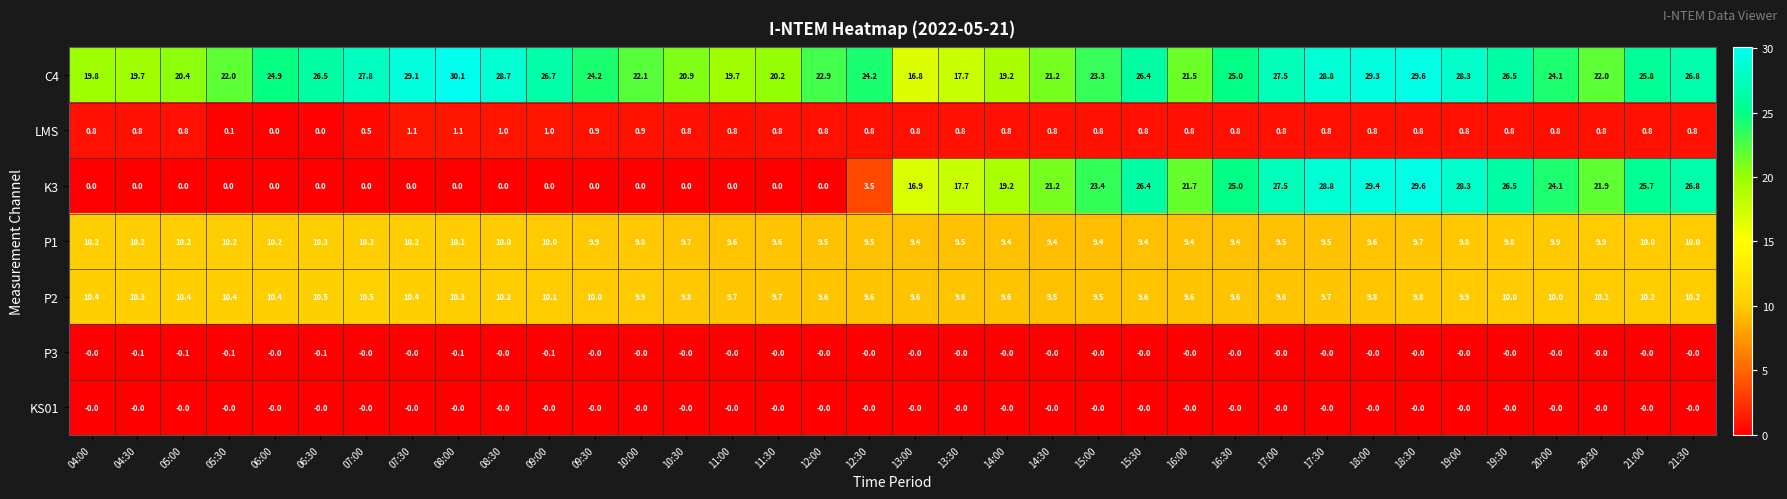

What is the total value across all series at 09:30?

45.0